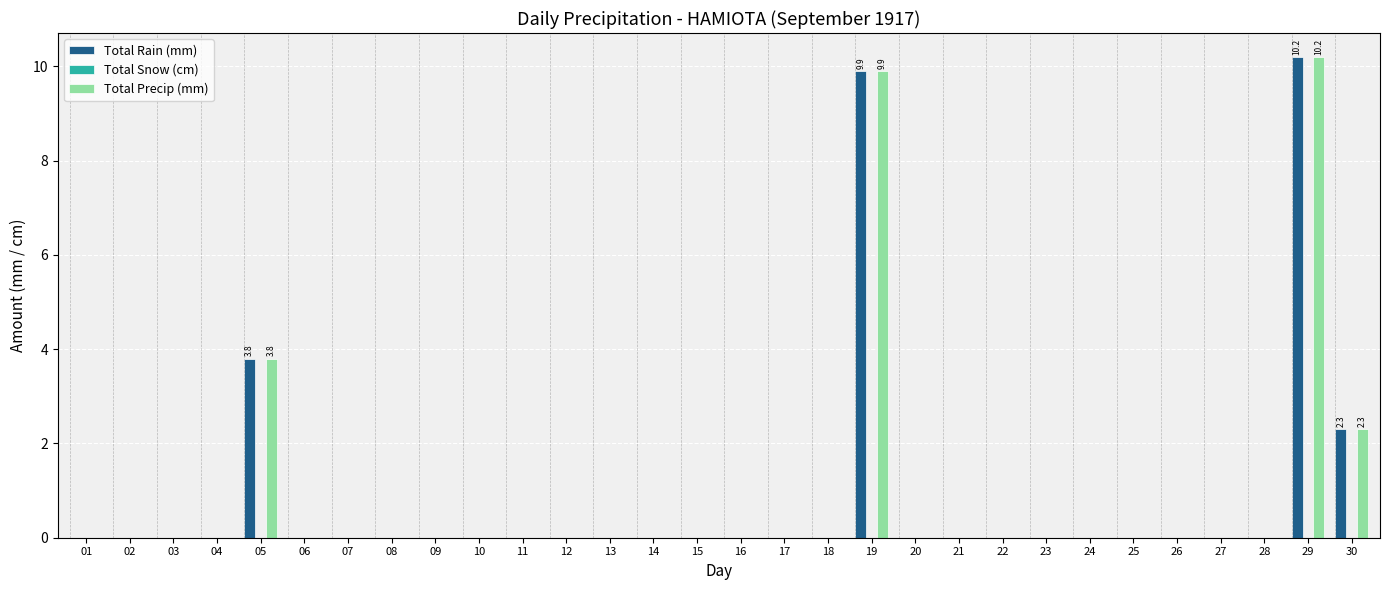

At which label is Total Precip (mm) closest to 5?

05